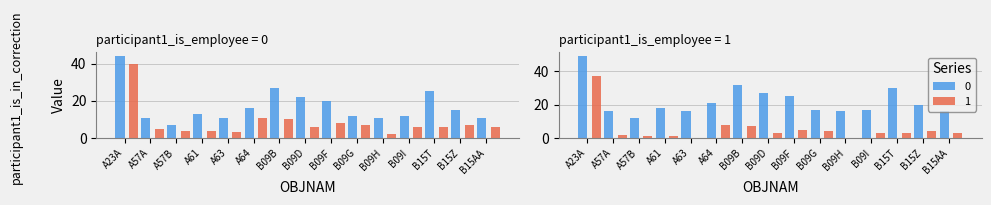

How many data points in 0 are above 13?

7